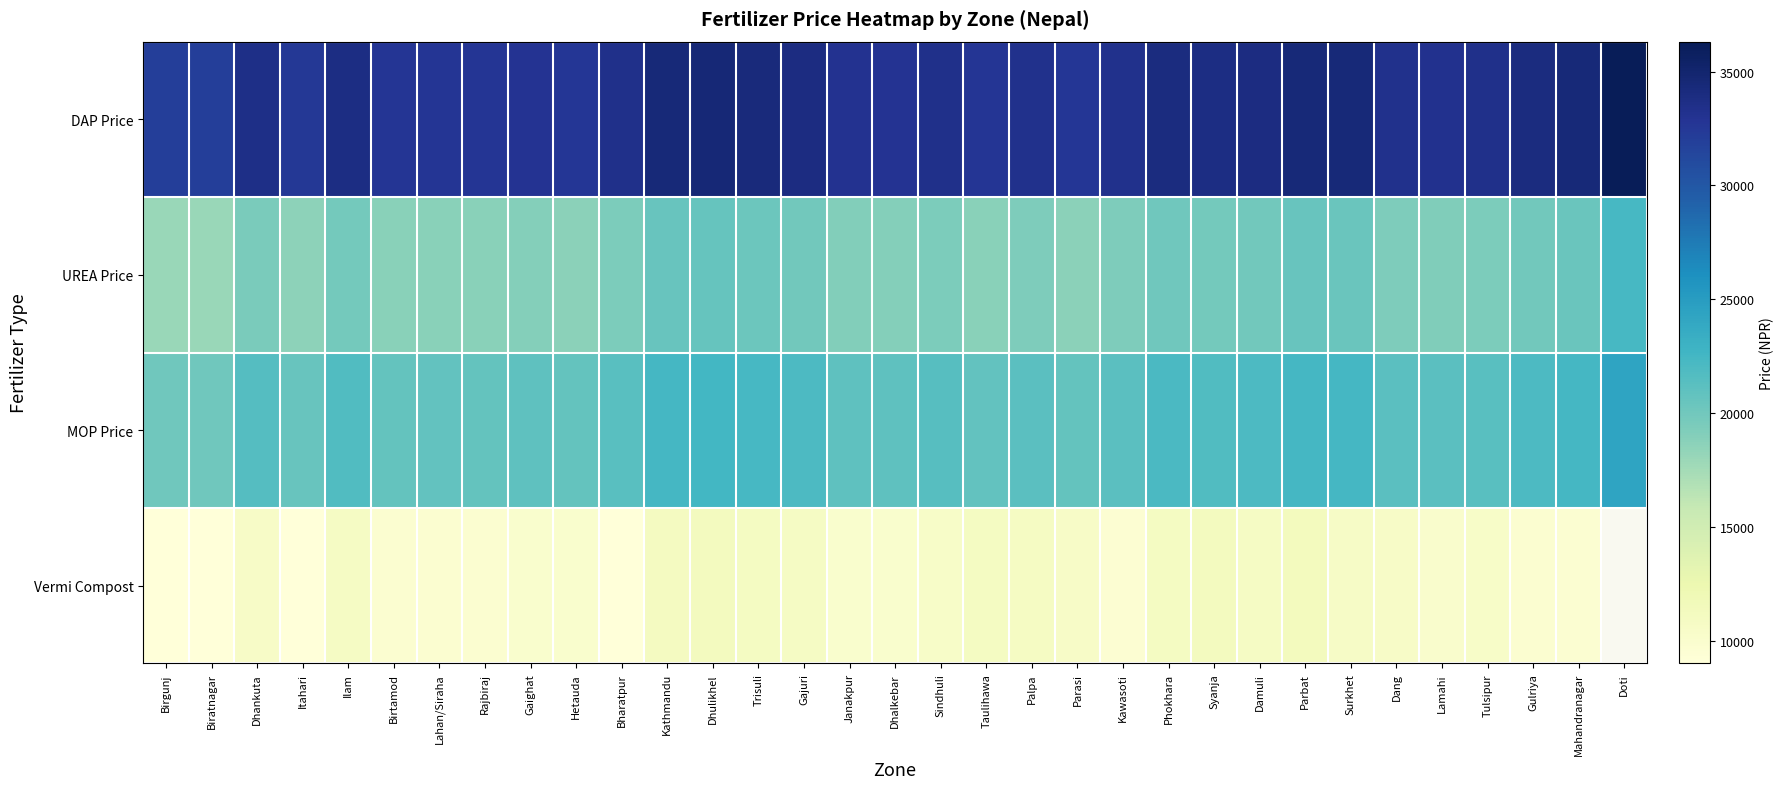

Which has a higher value, Gulriya or Kathmandu?

Kathmandu